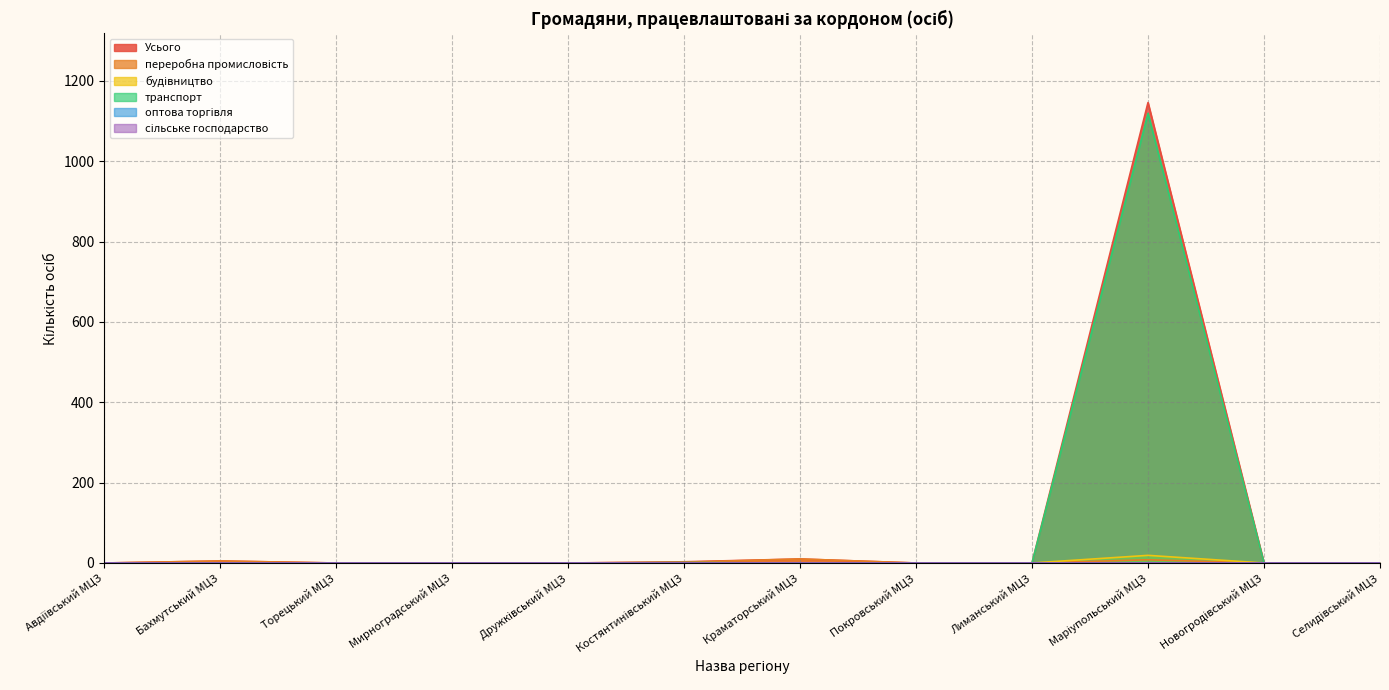

At how many categories does at least one series exceed 971?

1